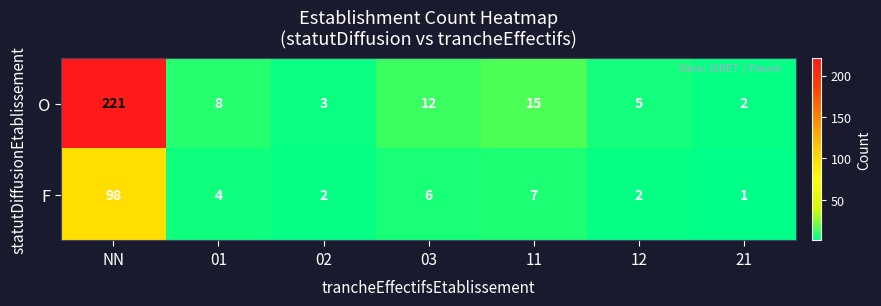

Rank the series by their maximum value, from lowest to highest.

F, O